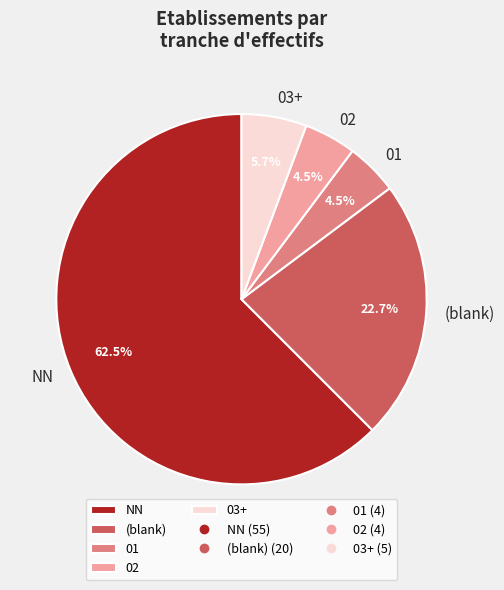

Is the sum of NN and 01 greater than half?

Yes